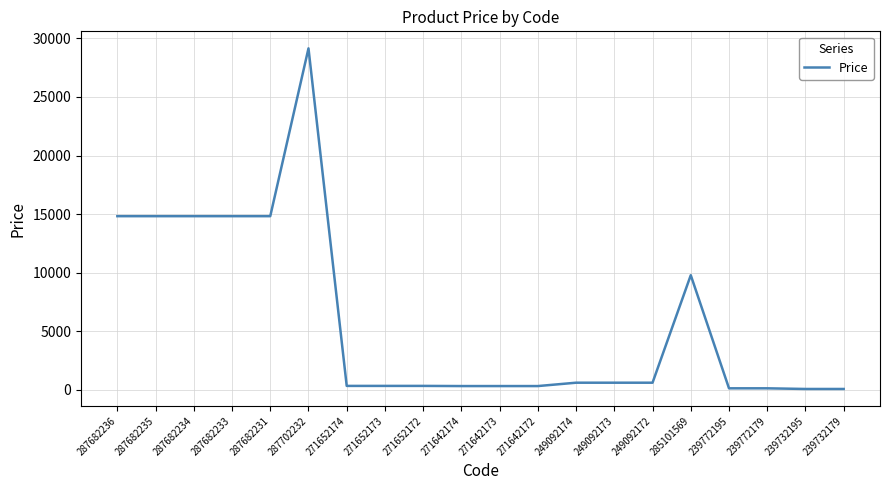

Which category has the highest value across all series?

287702232